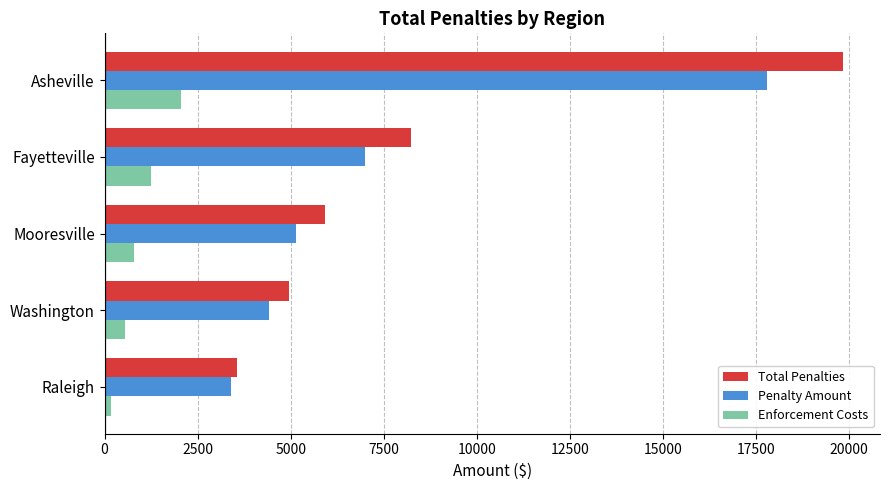

What are all the series names shown in the legend?

Total Penalties, Penalty Amount, Enforcement Costs